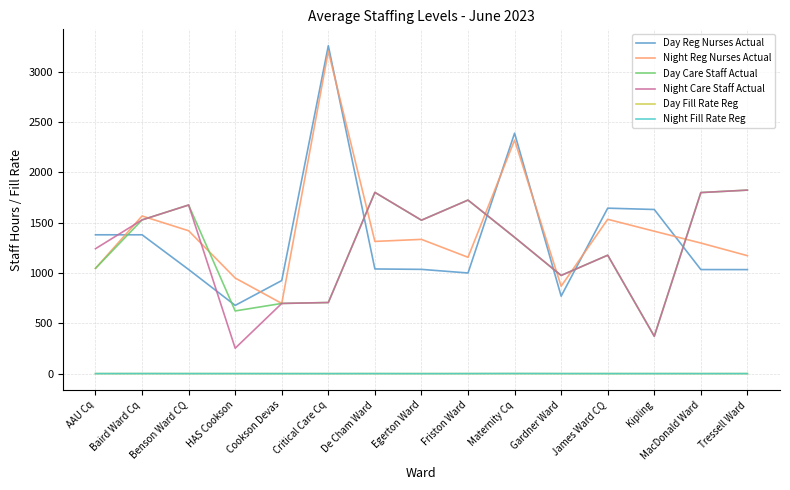

True or false: Night Care Staff Actual has a value of 691.7 at Friston Ward.

False